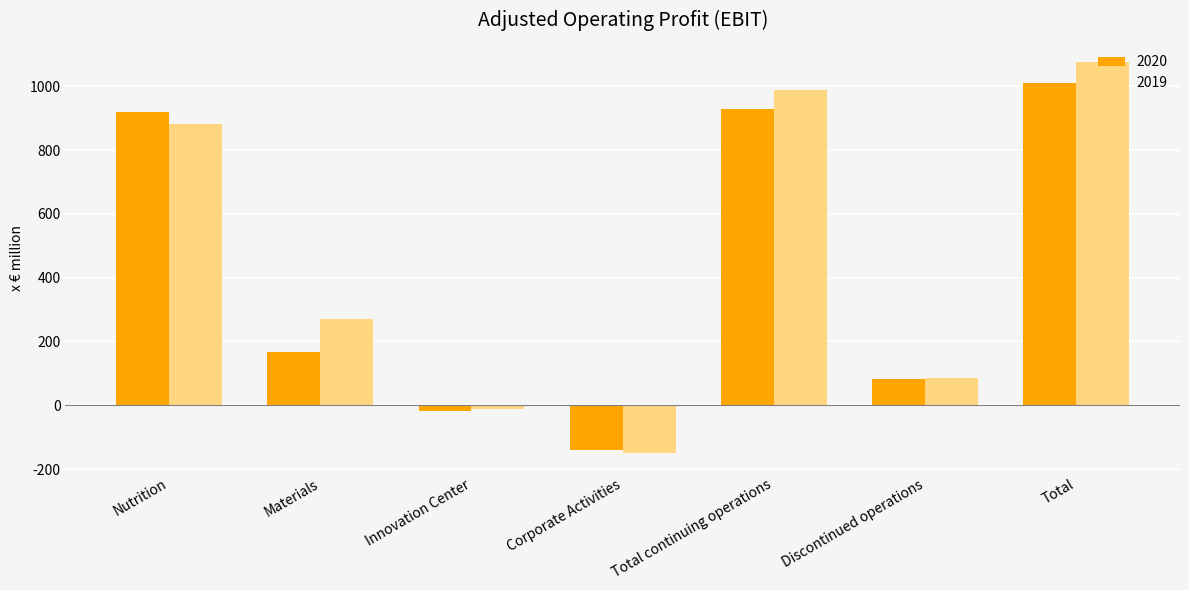

What is the total value across all series at Nutrition?

1800